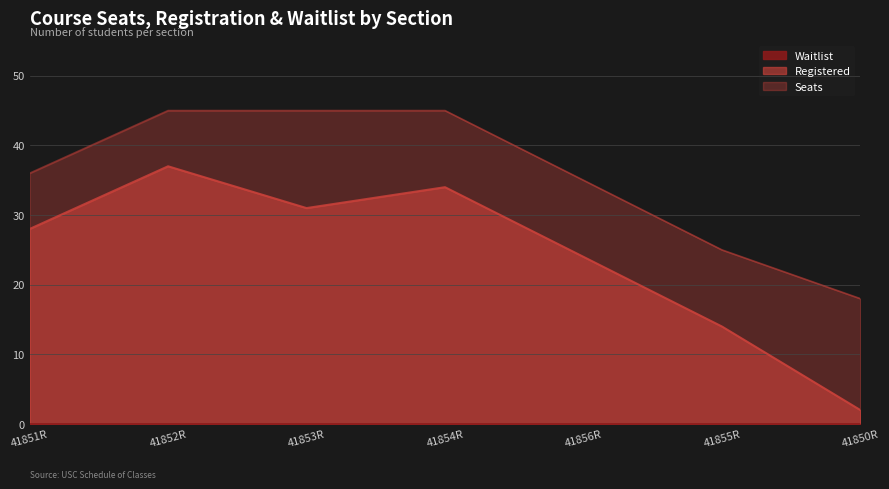

What is the difference between the highest and lowest values at 41855R?

11